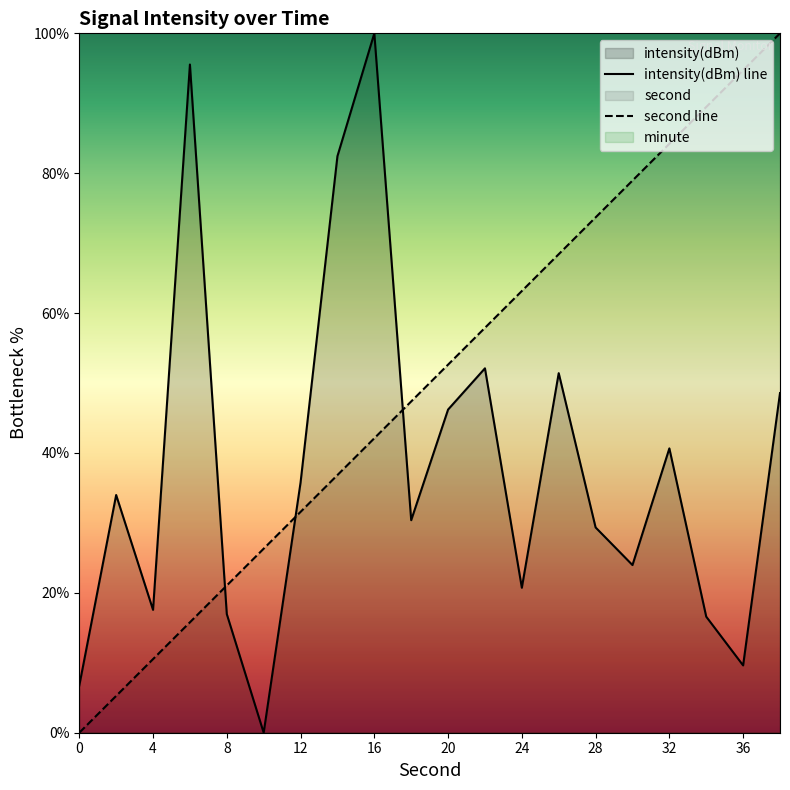

What is the average value of the intensity(dBm) line series?

37.9